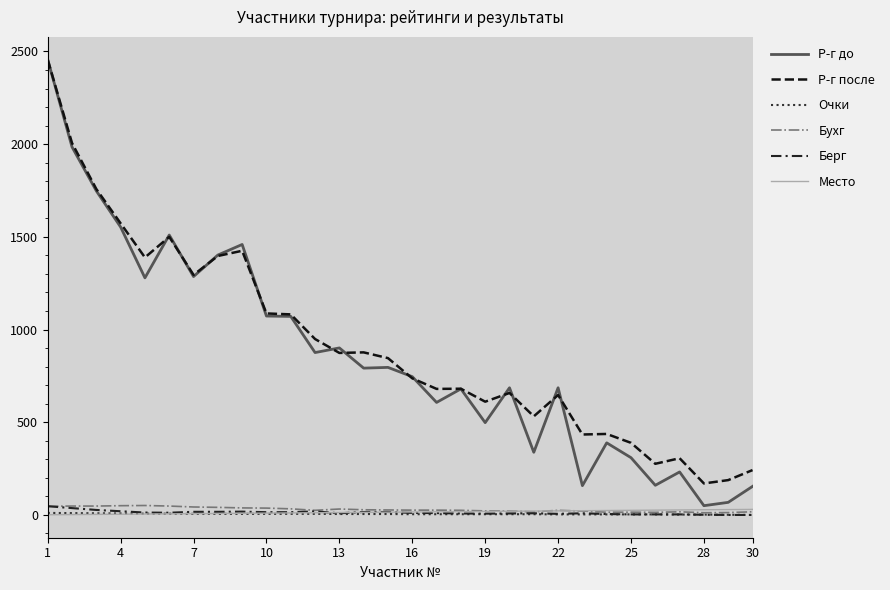

How many lines are shown in the chart?

6